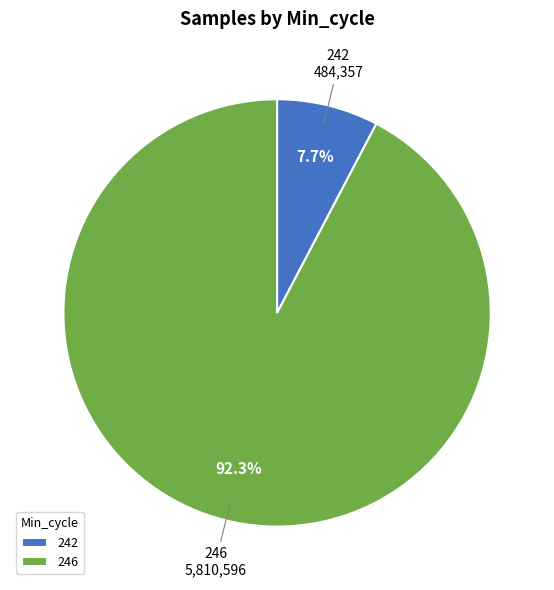

Combined, do 246 and 242 account for over 50%?

Yes